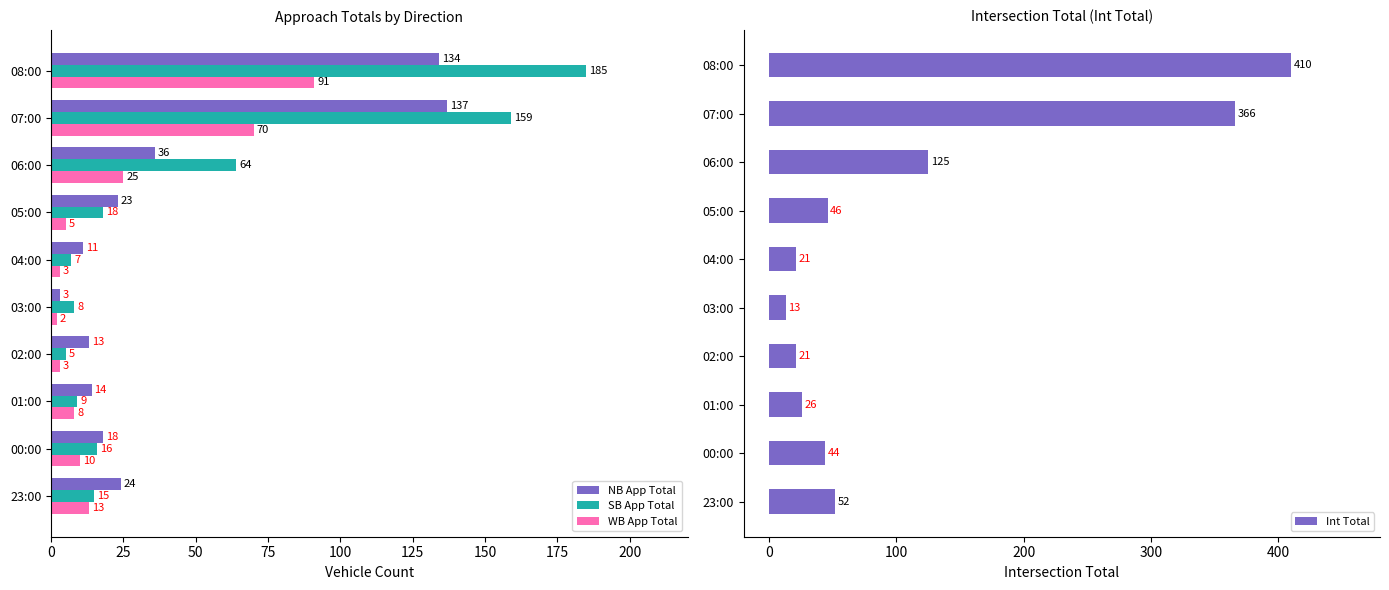

What is the average value of the NB App Total series?

41